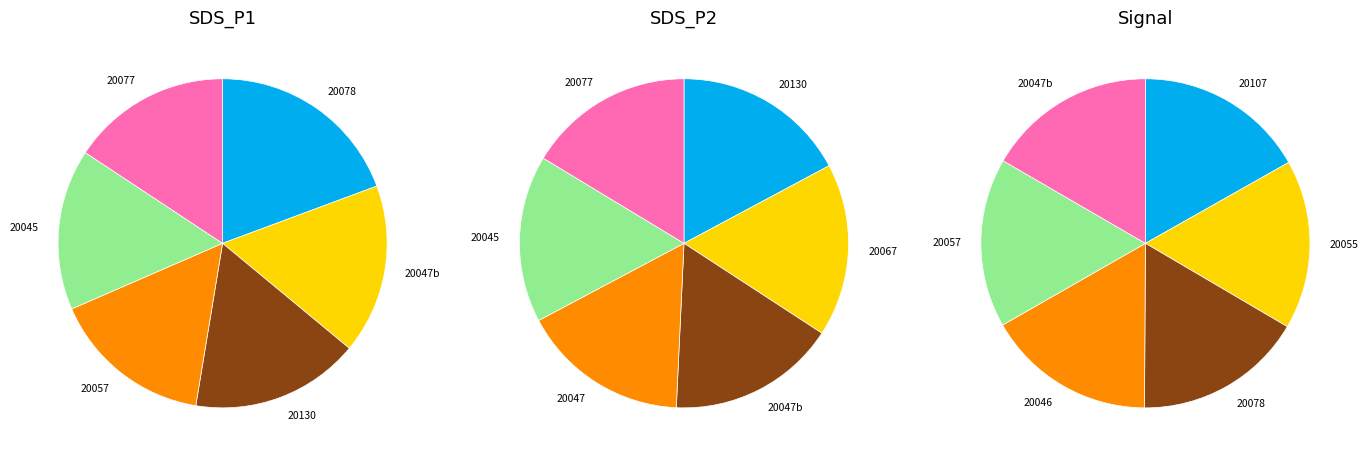

To the nearest percent, what portion does 28/20046 represent?

8%